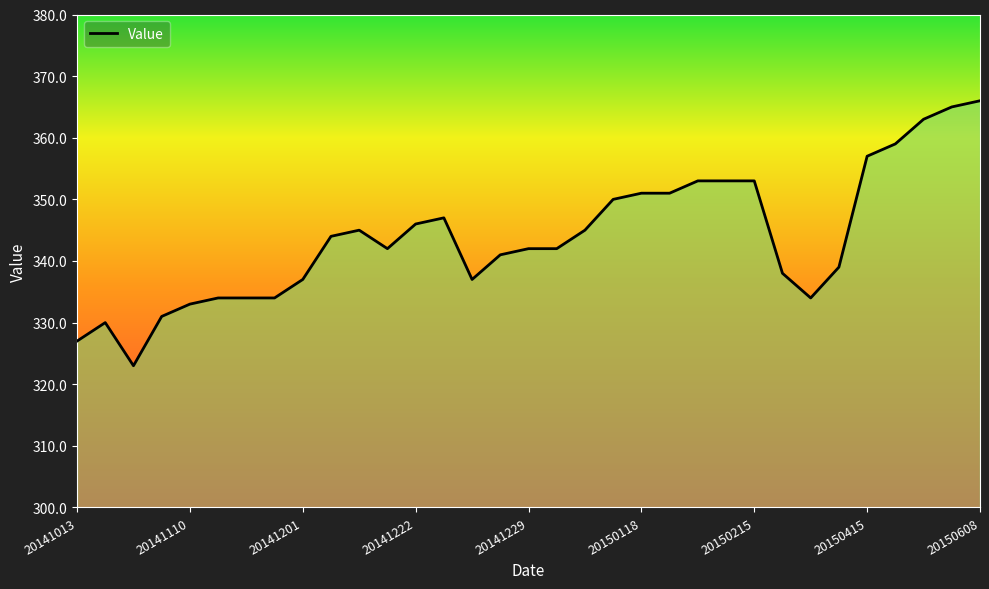

Where is the data nearest to the value 344?

9